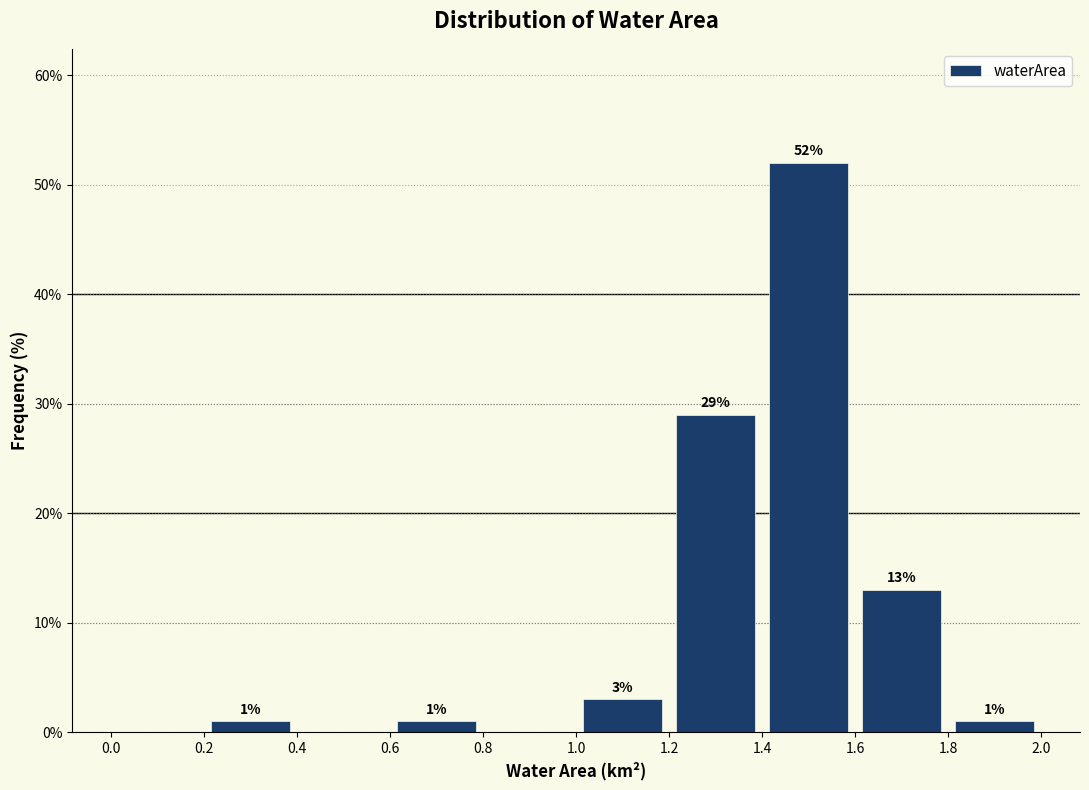

Which range on the x-axis has the tallest bar?

1.4 to 1.6